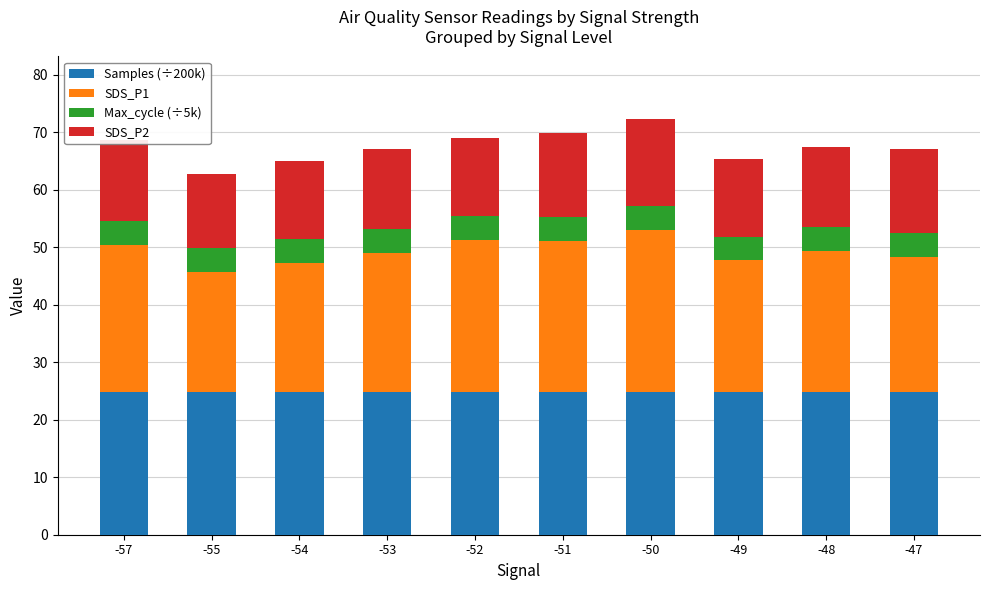

What is the total value across all series at -48?

67.5